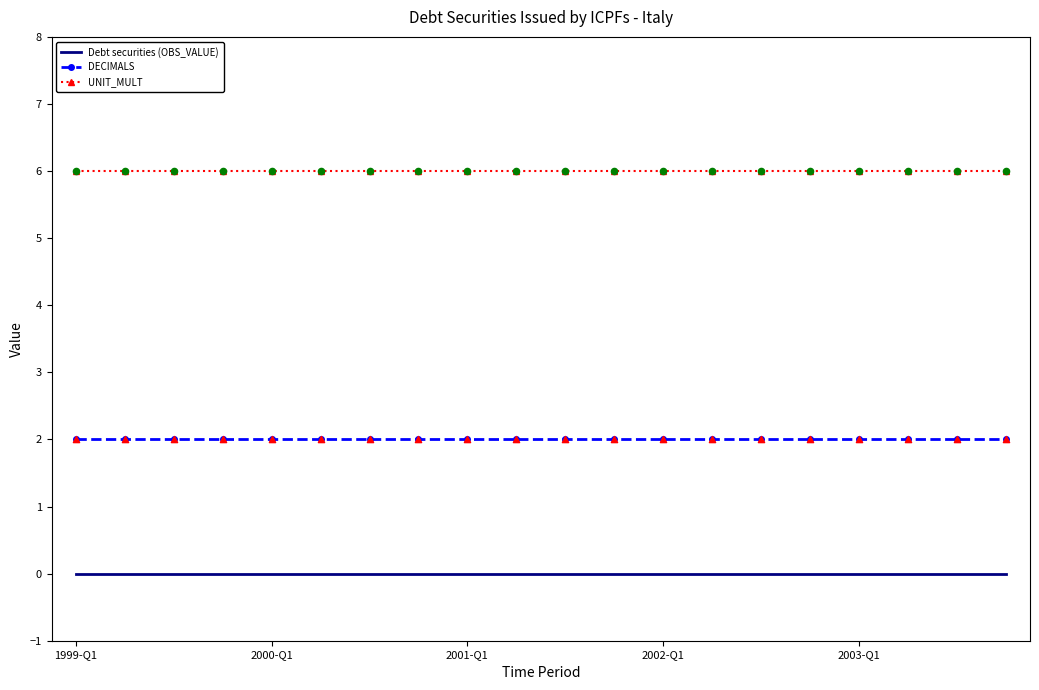

Which series has the largest total across all categories?

UNIT_MULT